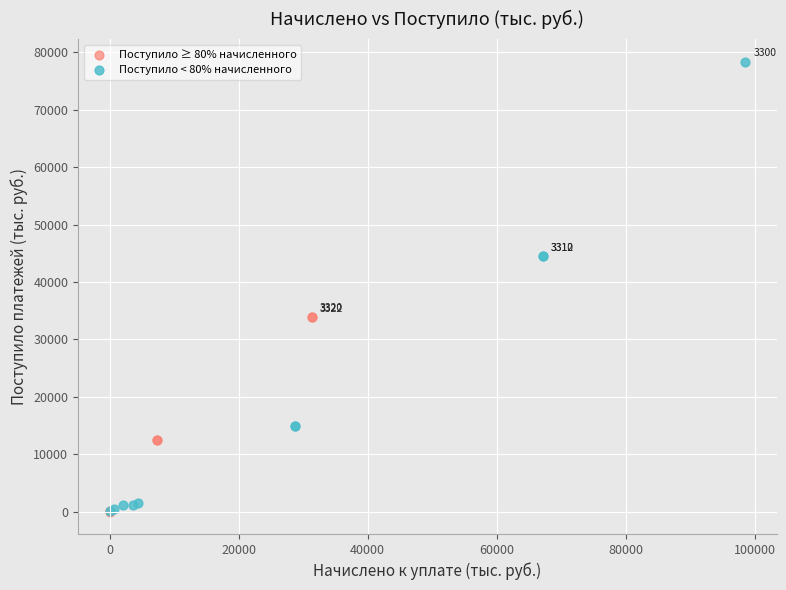

Which series reaches the maximum Y coordinate?

Поступило < 80% начисленного